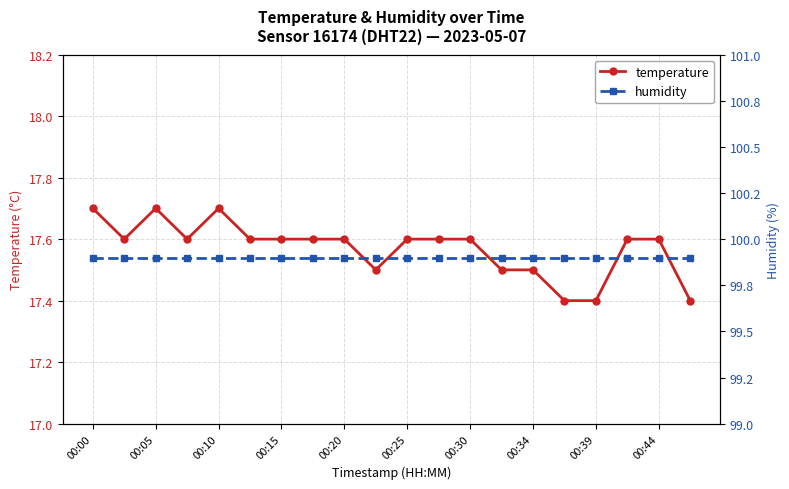

What is the spread (max minus min) of values at 11?

82.3